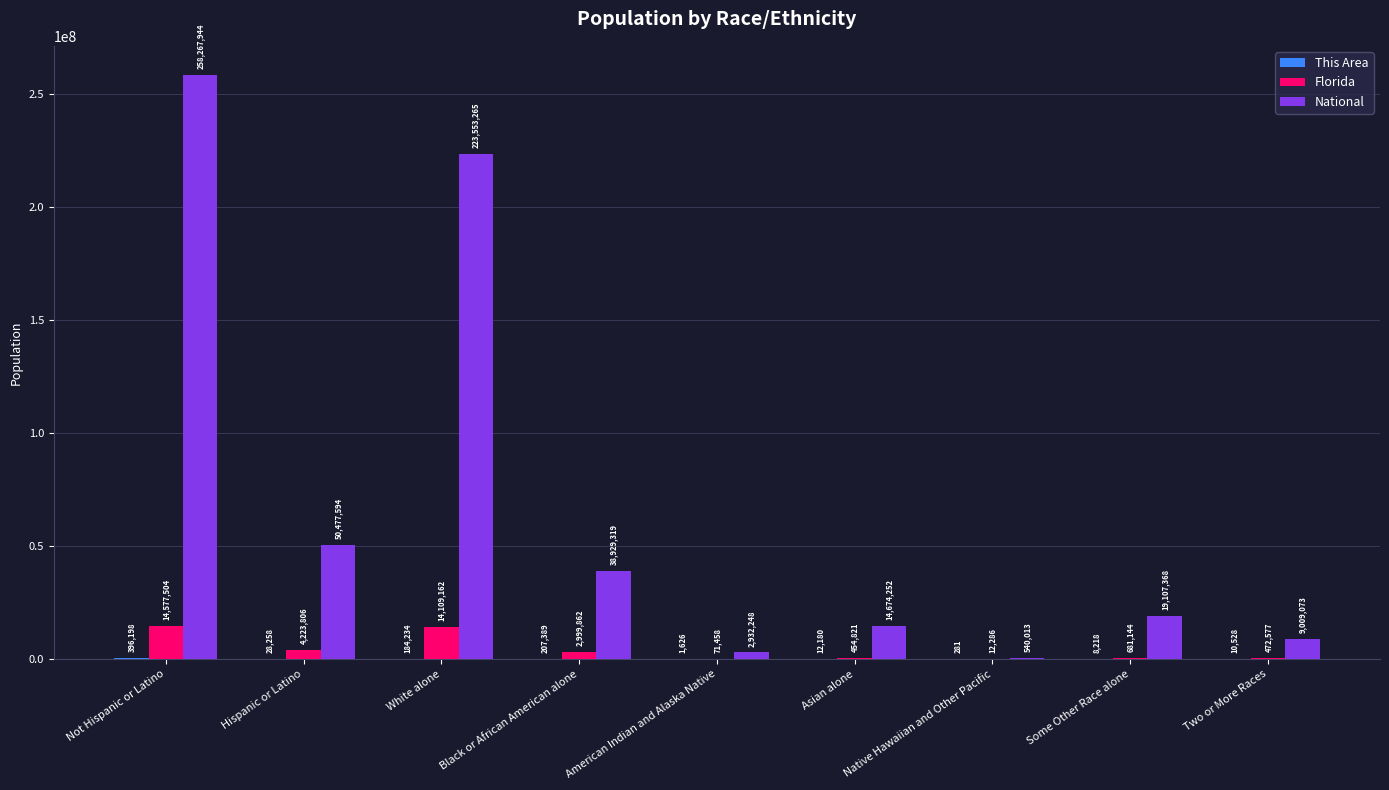

Which series has the widest spread of values?

National